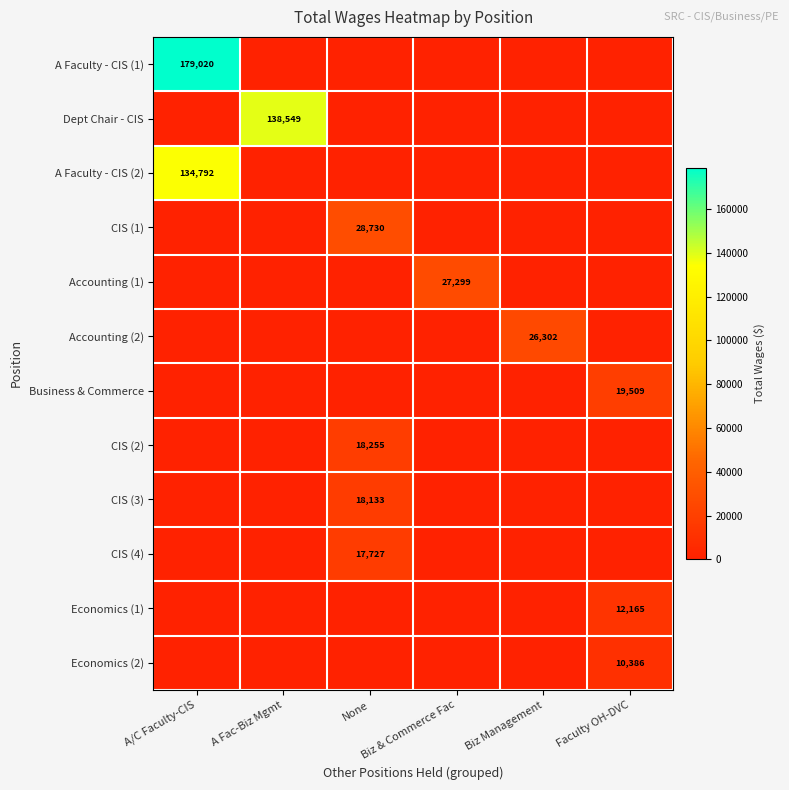

At which category is the sum across all series the highest?

A/C Faculty-CIS